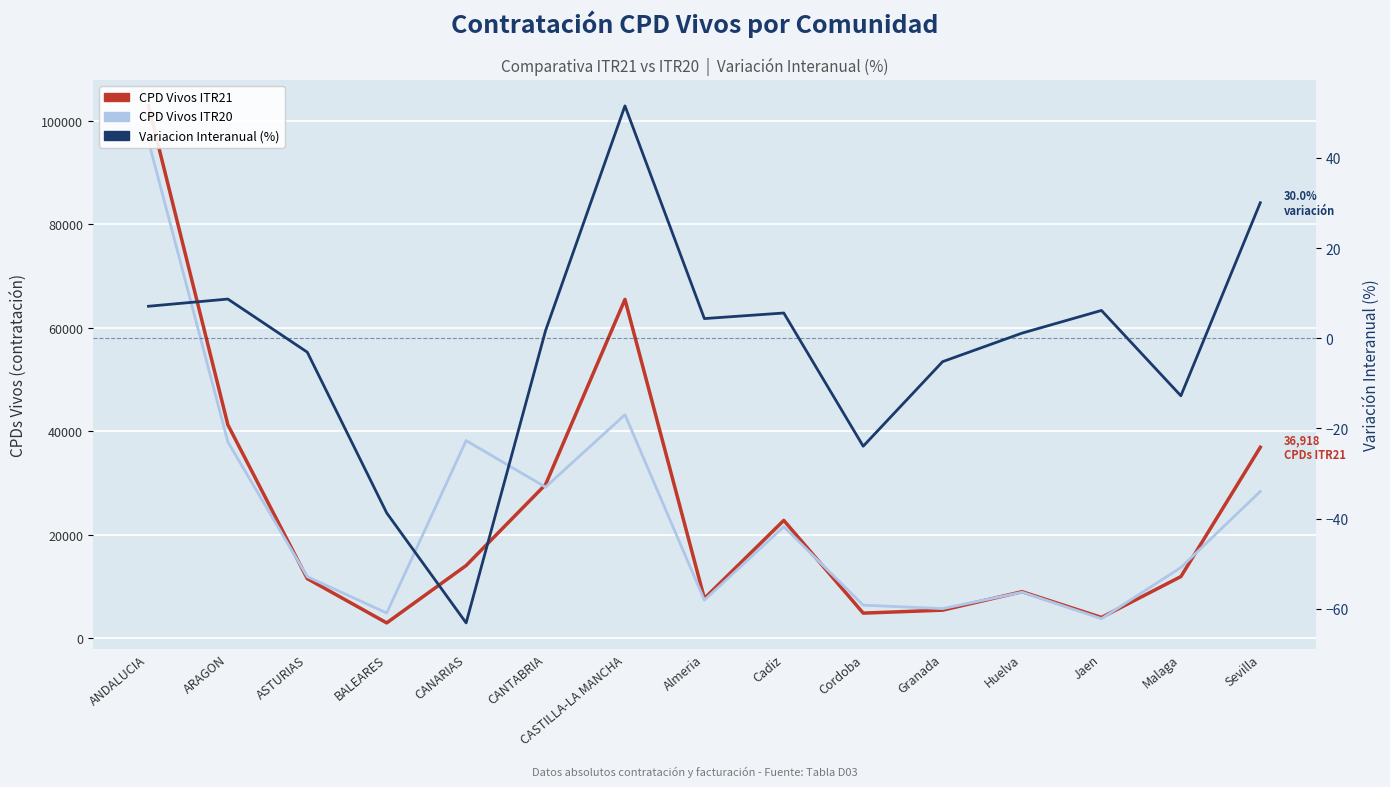

Which category has the lowest value in the CPD Vivos ITR20 series?

Jaen